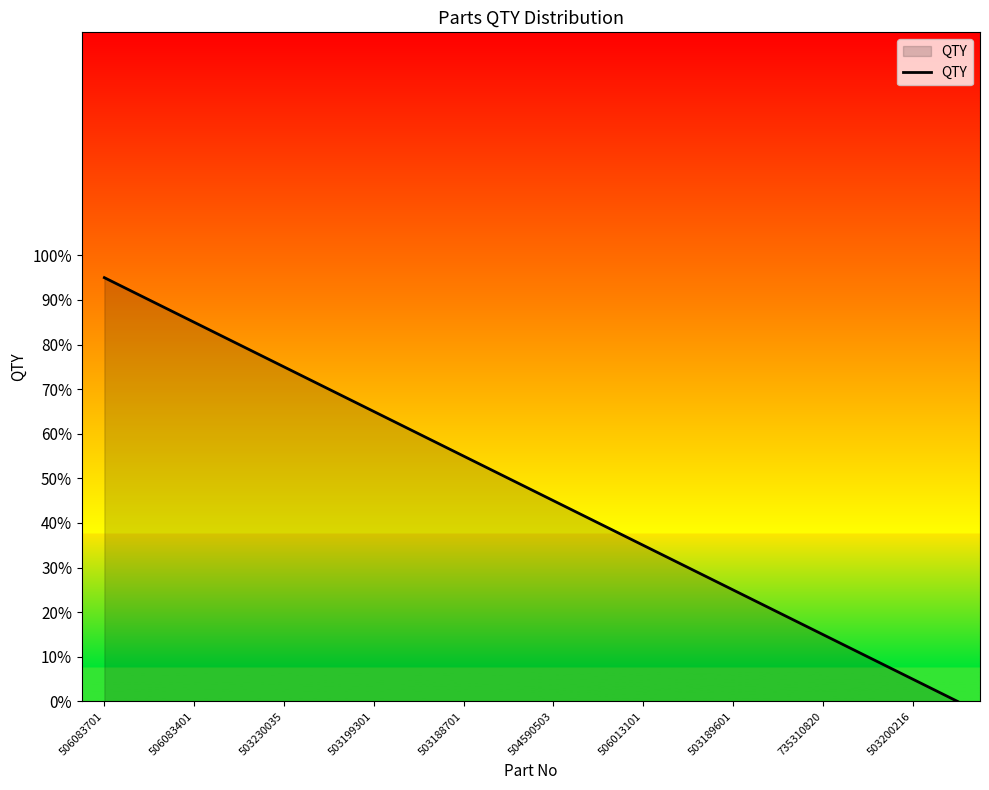

Reading left to right, what are all the values shown in this chart?

0.9	0.9	0.8	0.8	0.8	0.7	0.7	0.6	0.6	0.5	0.4	0.4	0.3	0.3	0.2	0.2	0.2	0.1	0.1	0.0